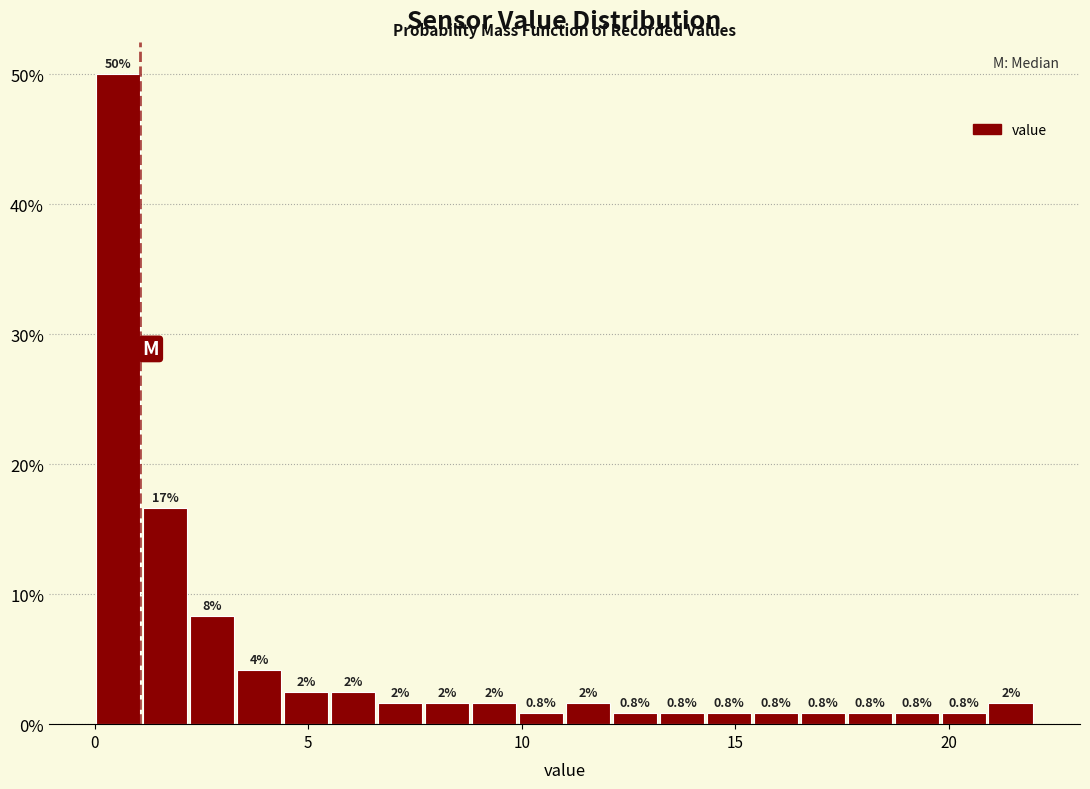

Around what value on the x-axis is the tallest bar? Give the approximate position of its centre, as read against the axis.

0.5